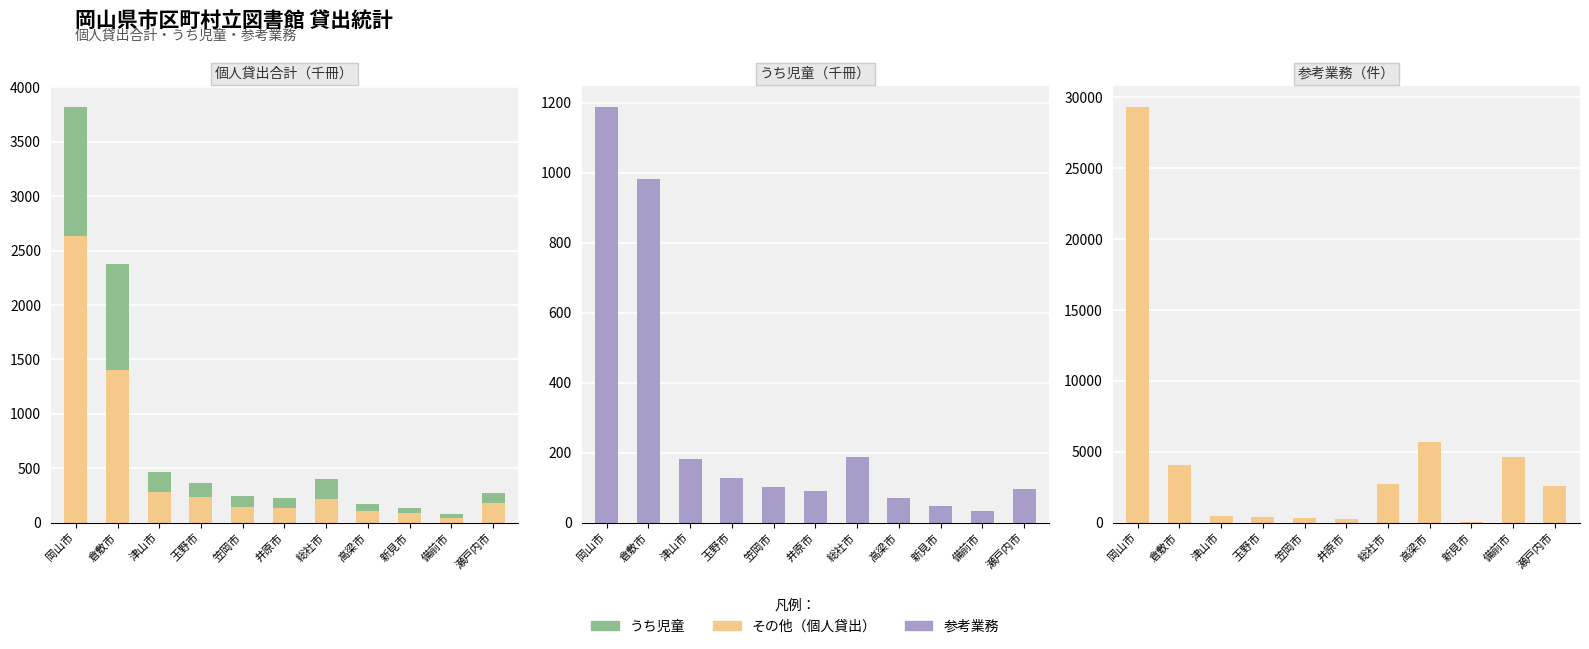

What position from the right is 津山市?

9